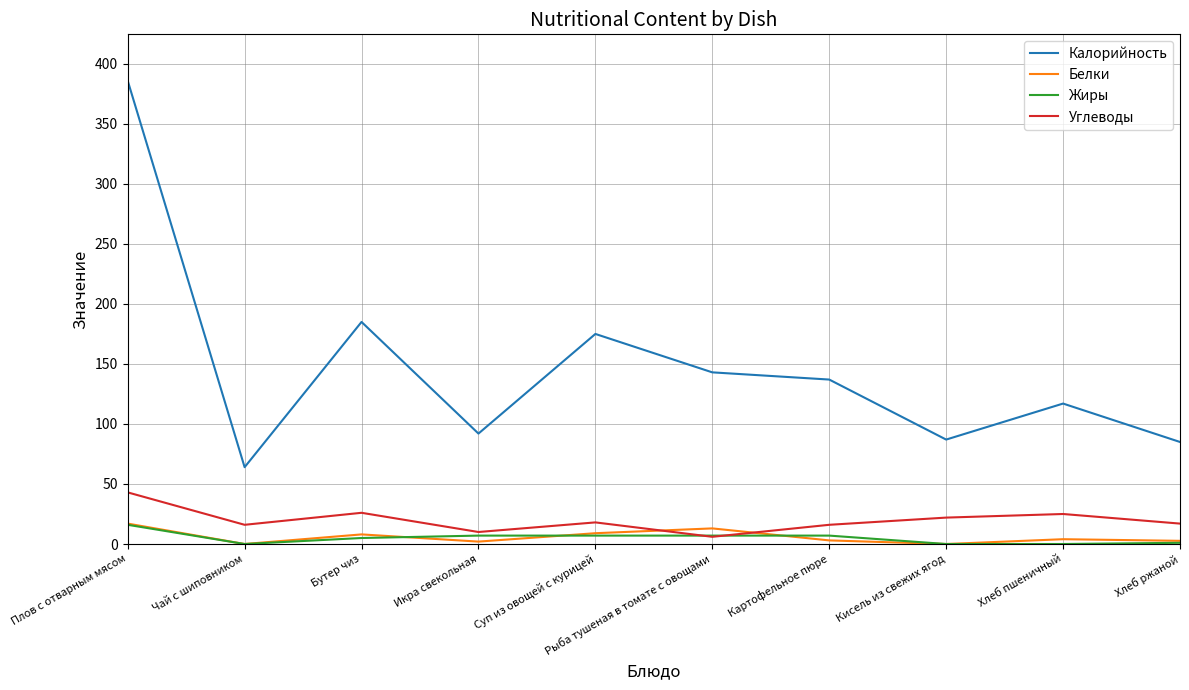

True or false: Калорийность has a value of 202.2 at Плов с отварным мясом.

False